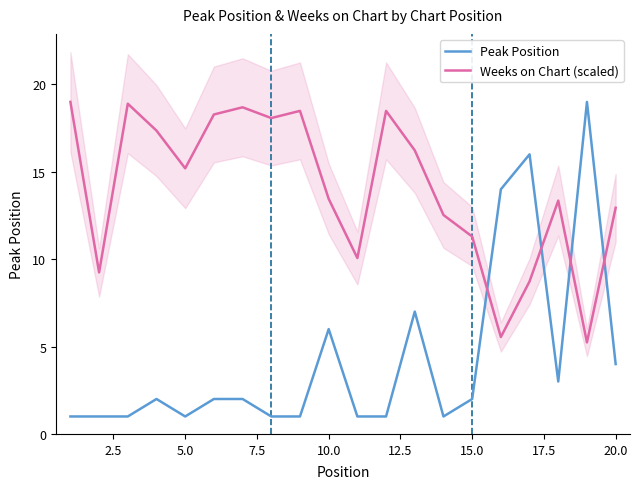

What is the highest value of the Peak Position series?

19.0